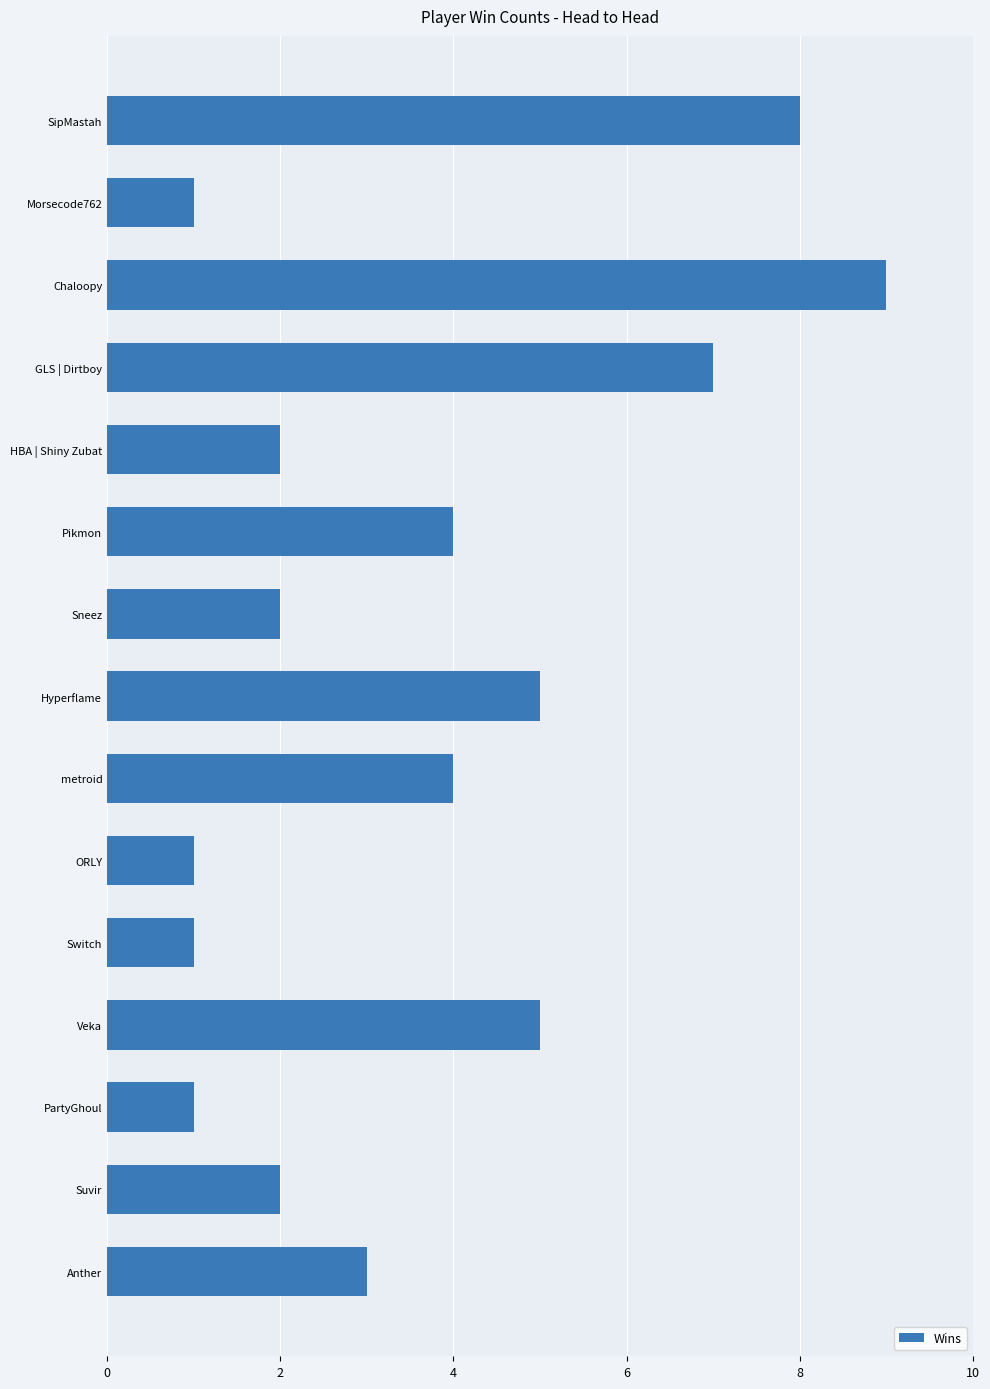

What is the sum of all values?

55